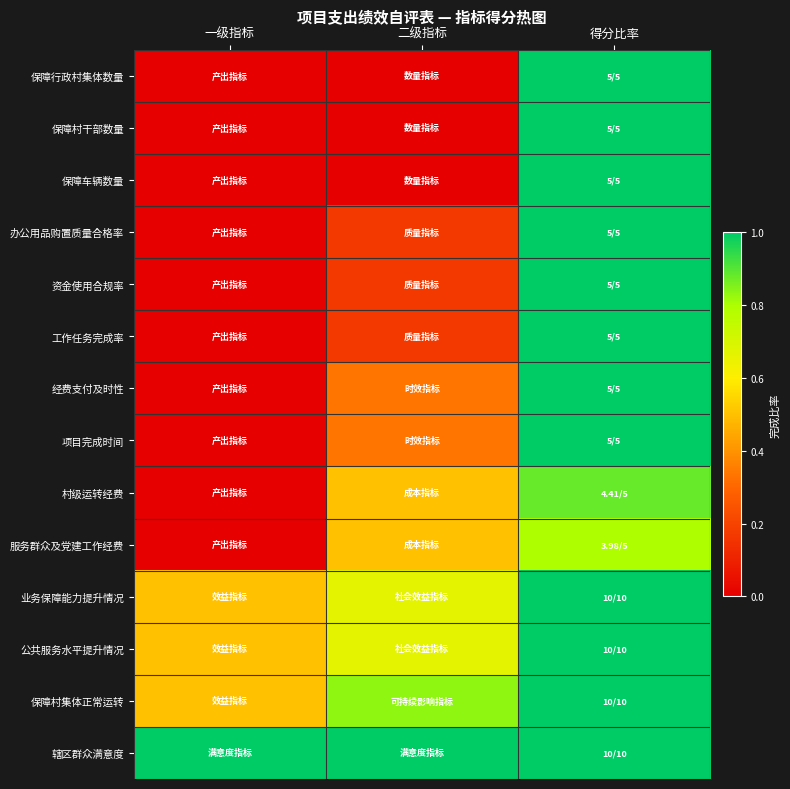

Which series has the largest total across all categories?

辖区群众满意度